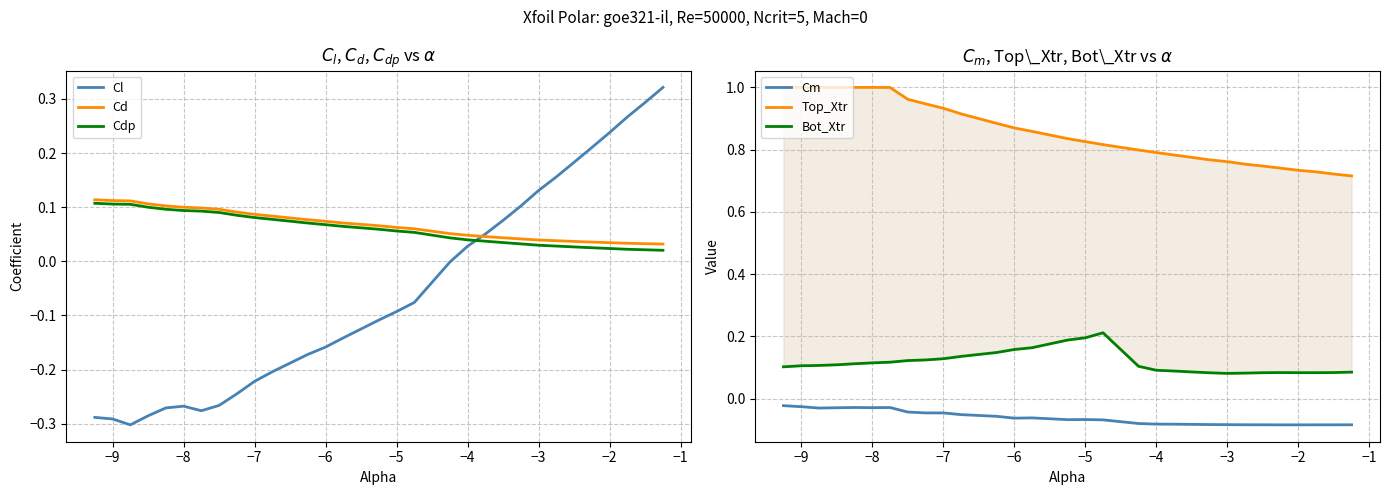

What is the difference between the second highest and second lowest values in the Bot_Xtr series?

0.1